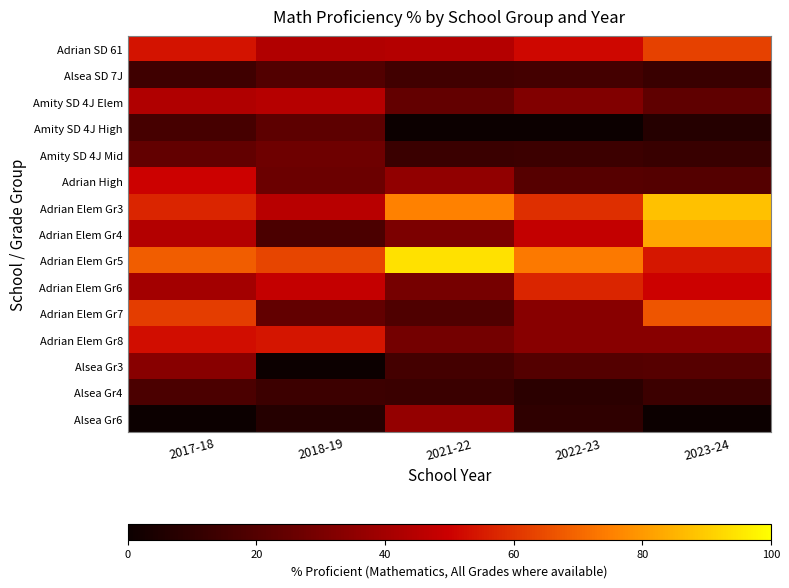

Which has a higher value, 2017-18 or 2023-24?

2023-24